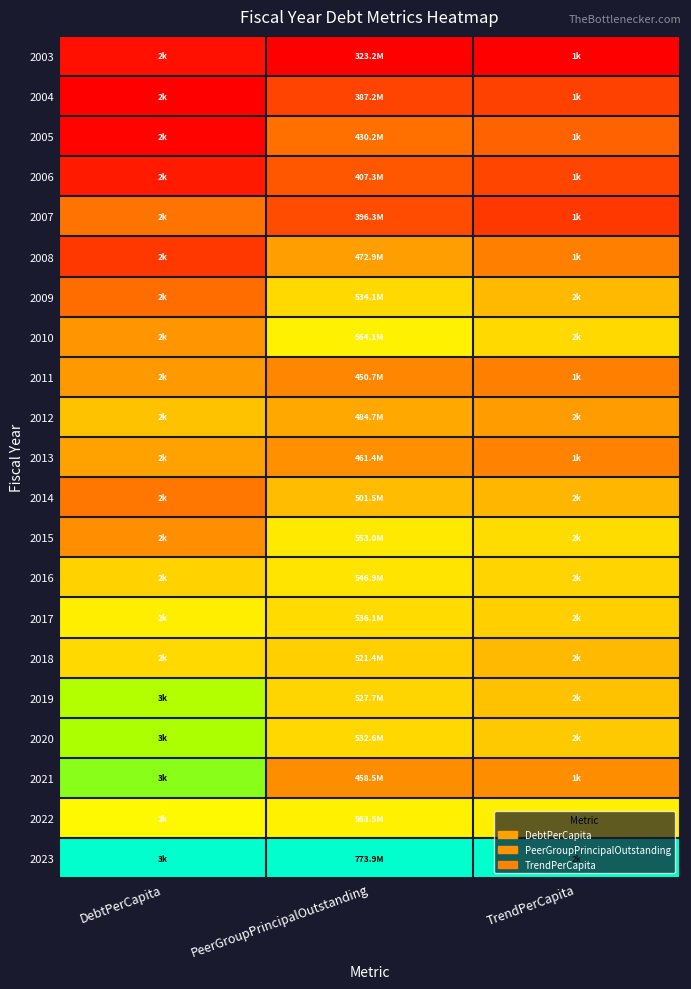

Count the number of data series in this chart.

21